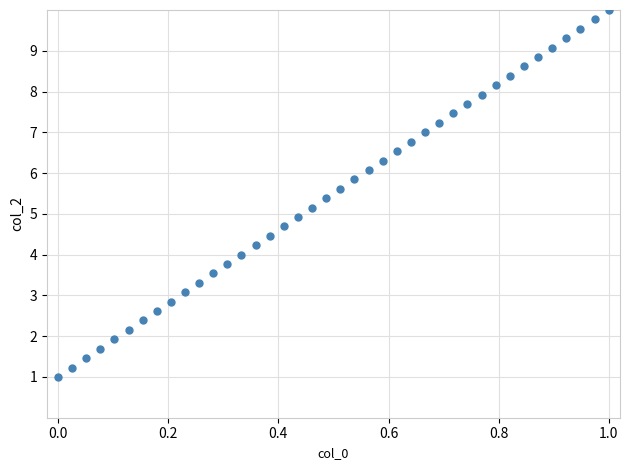

What is the range of X values (max minus min)?

1.0